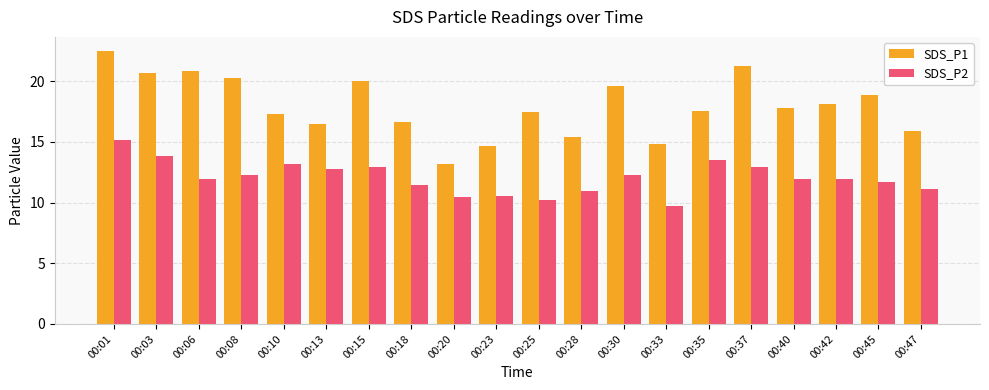

What is the total value across all series at 00:45?

30.6